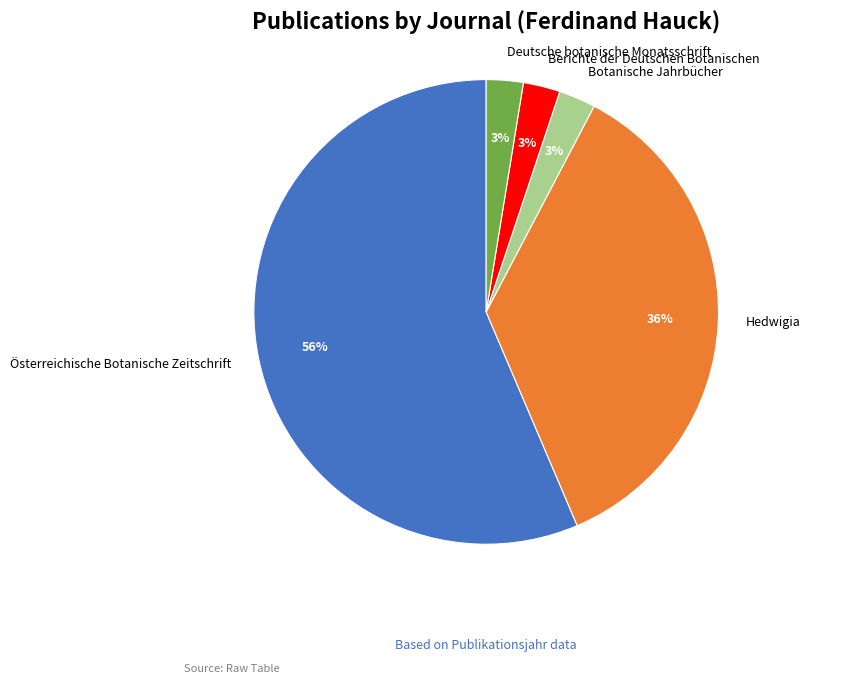

To the nearest percent, what is the difference between the Botanische Jahrbücher and Hedwigia slice percentages?

33%